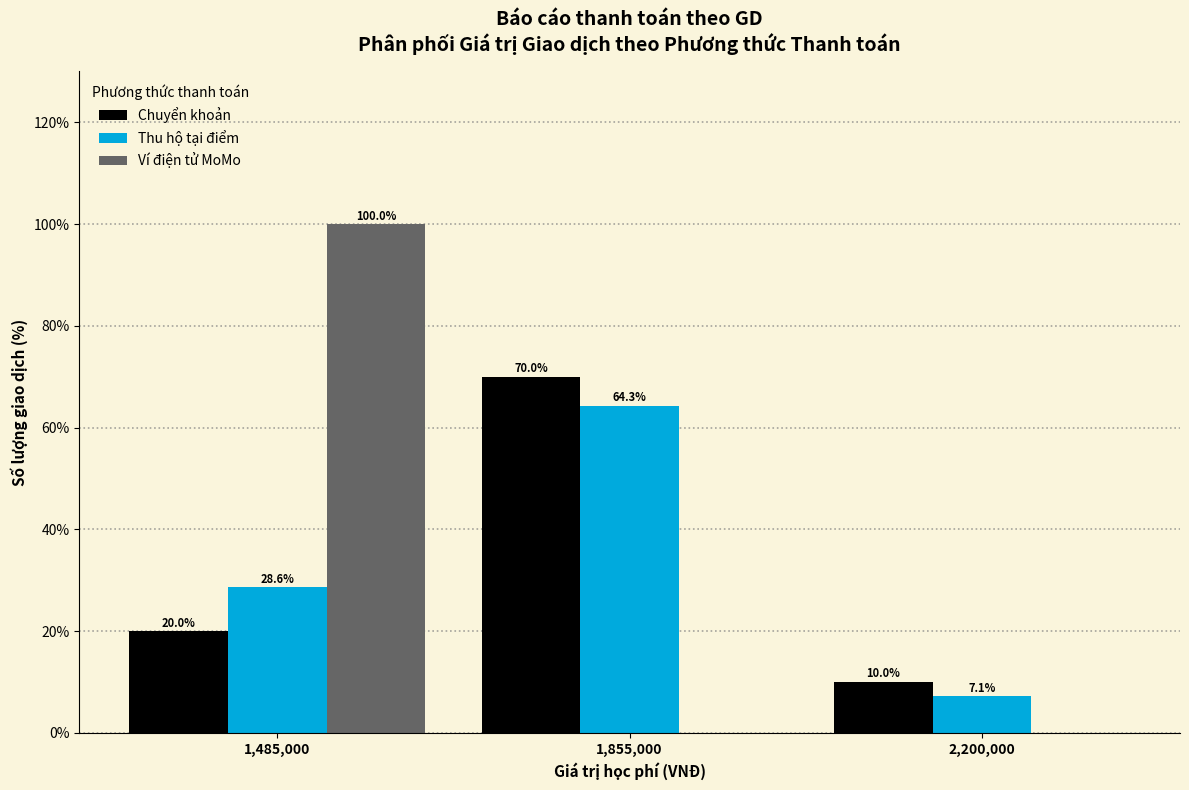

Reading right to left, transcribe all the data shown in this chart.

Chuyển khoản: 2,200,000=10.0	1,855,000=70.0	1,485,000=20.0
Thu hộ tại điểm: 2,200,000=7.1	1,855,000=64.3	1,485,000=28.6
Ví điện tử MoMo: 2,200,000=0.0	1,855,000=0.0	1,485,000=100.0